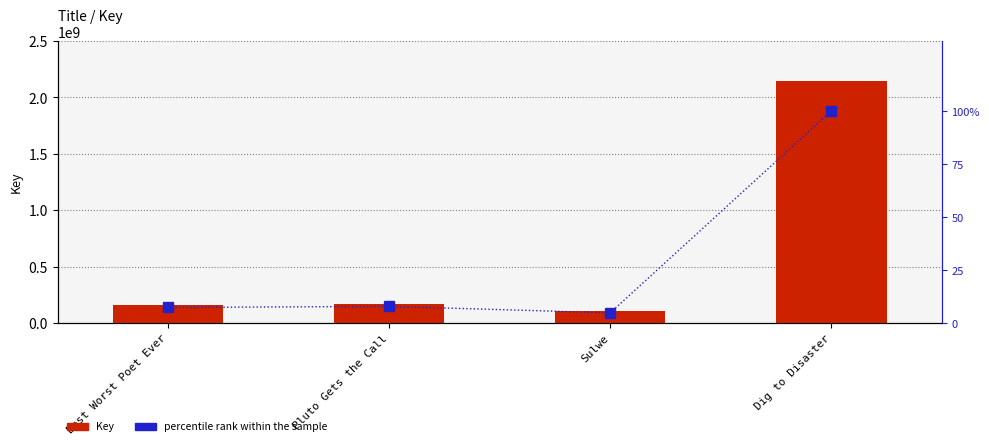

At which label does percentile rank within the sample reach its minimum?

Sulwe